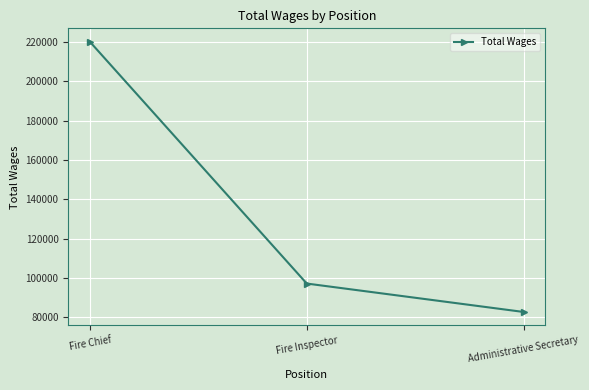

How many lines are shown in the chart?

1